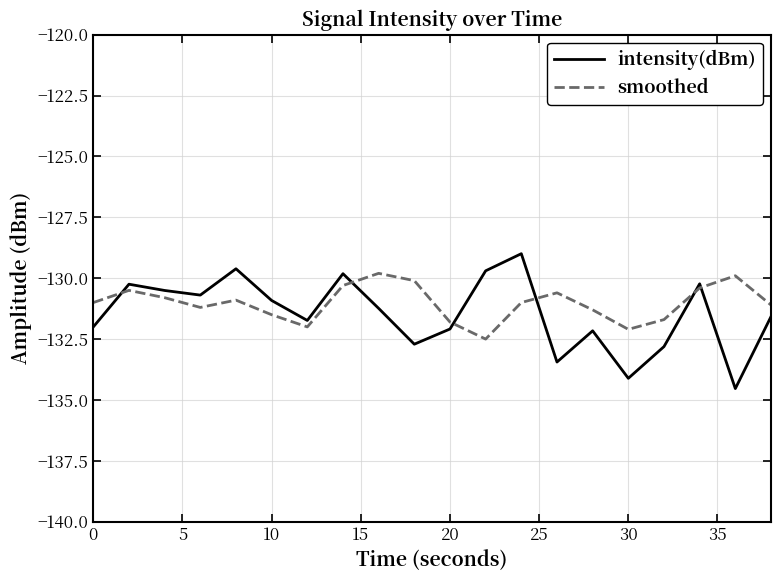

True or false: smoothed has more than 0 interior local peaks.

True